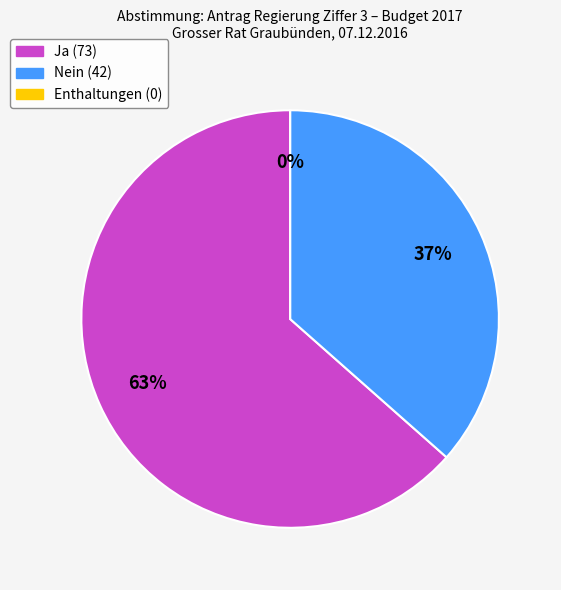

Count the number of slices in the pie.

3